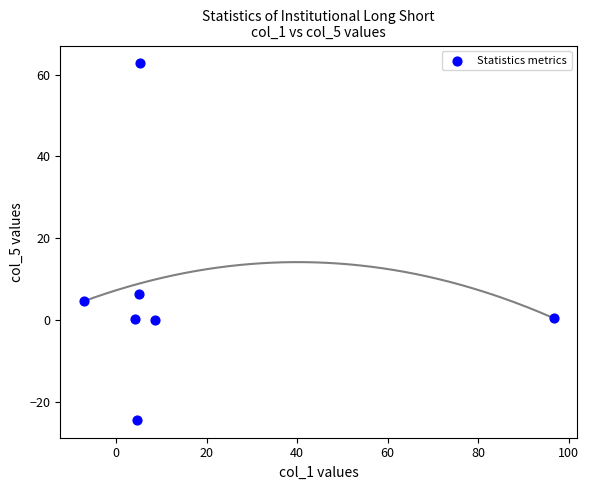

What is the range of Y values (max minus min)?

87.2